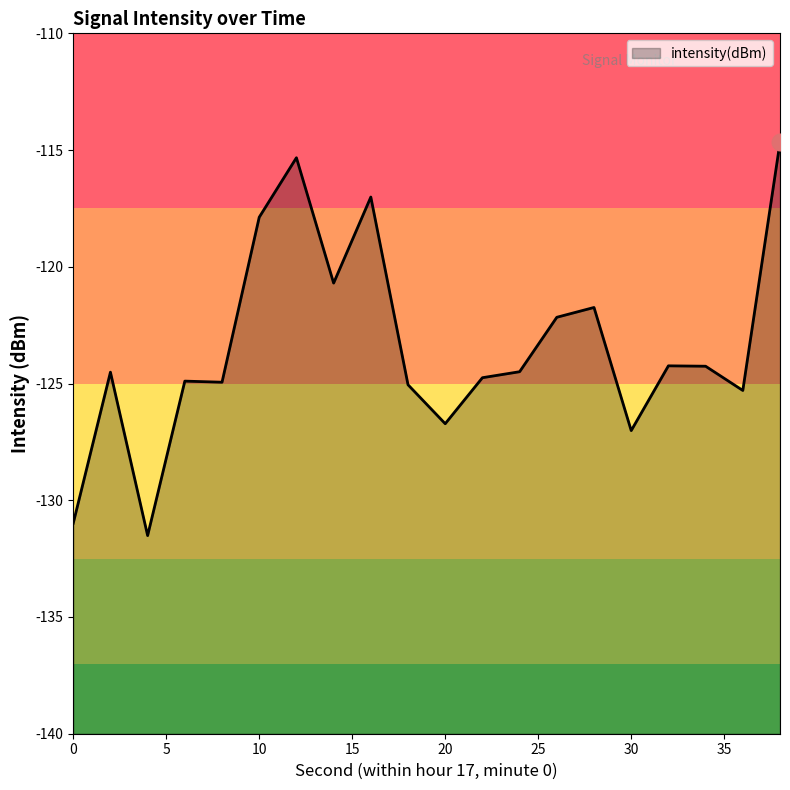

True or false: there are more than 1 points higher than both neighbors.

True